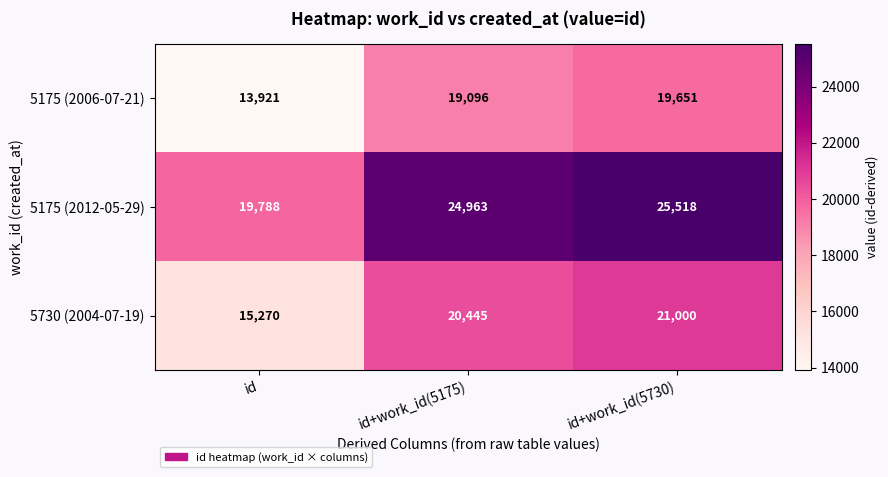

Which series has the largest total across all categories?

5175 (2012-05-29)